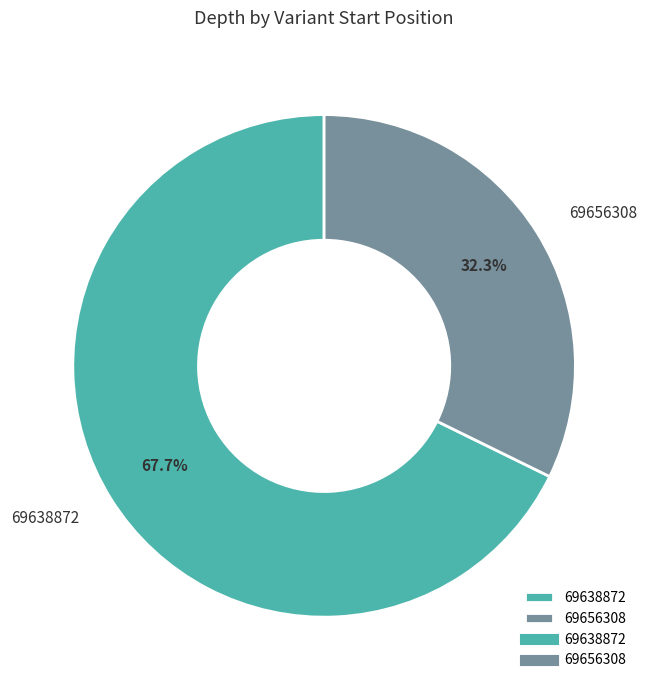

Count the number of slices in the pie.

2